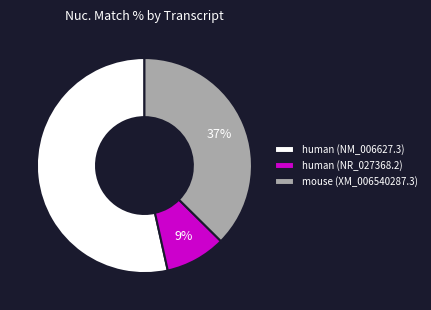

How many slices are in this pie chart?

3